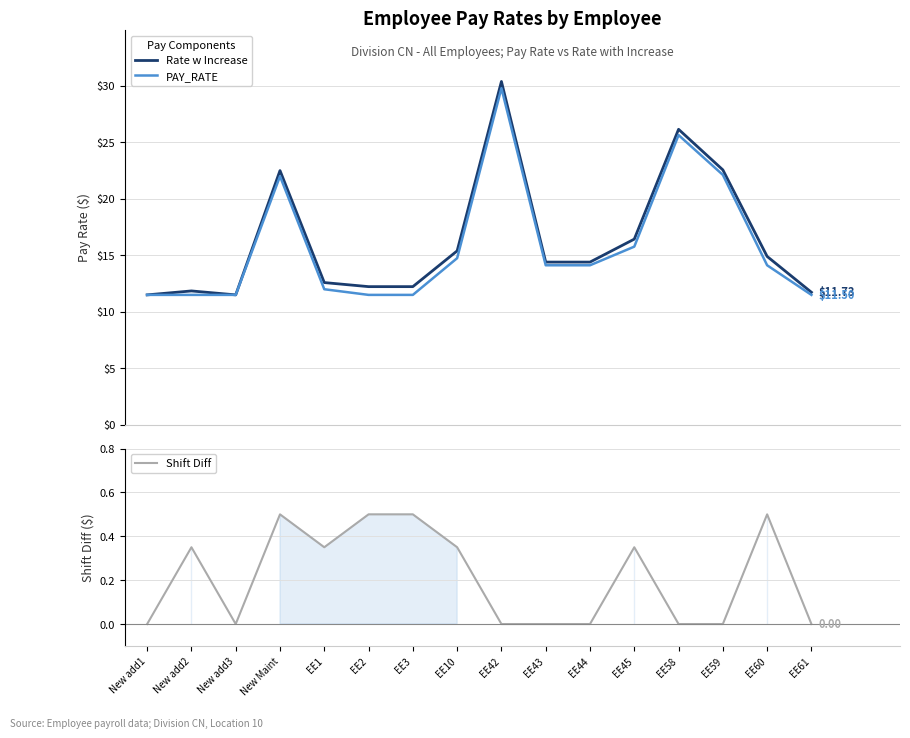

At which category is the sum across all series the highest?

EE42